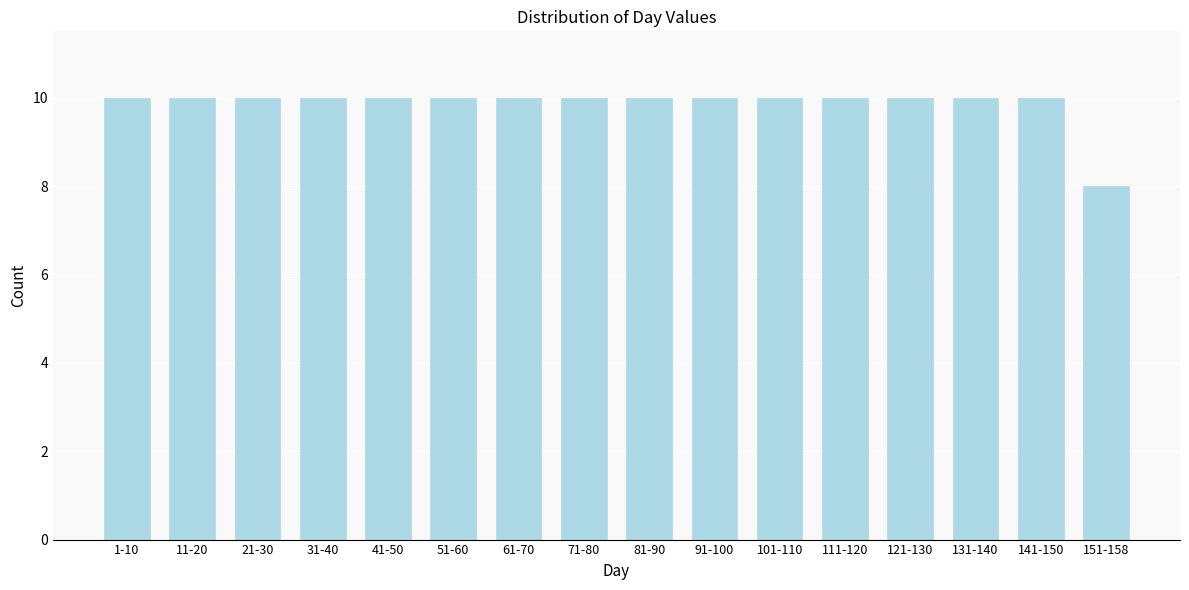

Reading left to right, extract all data points from this chart.

1-10=10	11-20=10	21-30=10	31-40=10	41-50=10	51-60=10	61-70=10	71-80=10	81-90=10	91-100=10	101-110=10	111-120=10	121-130=10	131-140=10	141-150=10	151-158=8